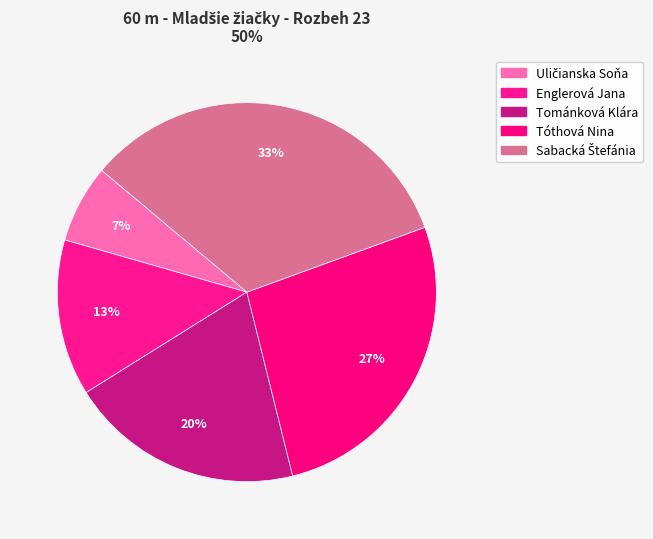

Count the number of slices in the pie.

5